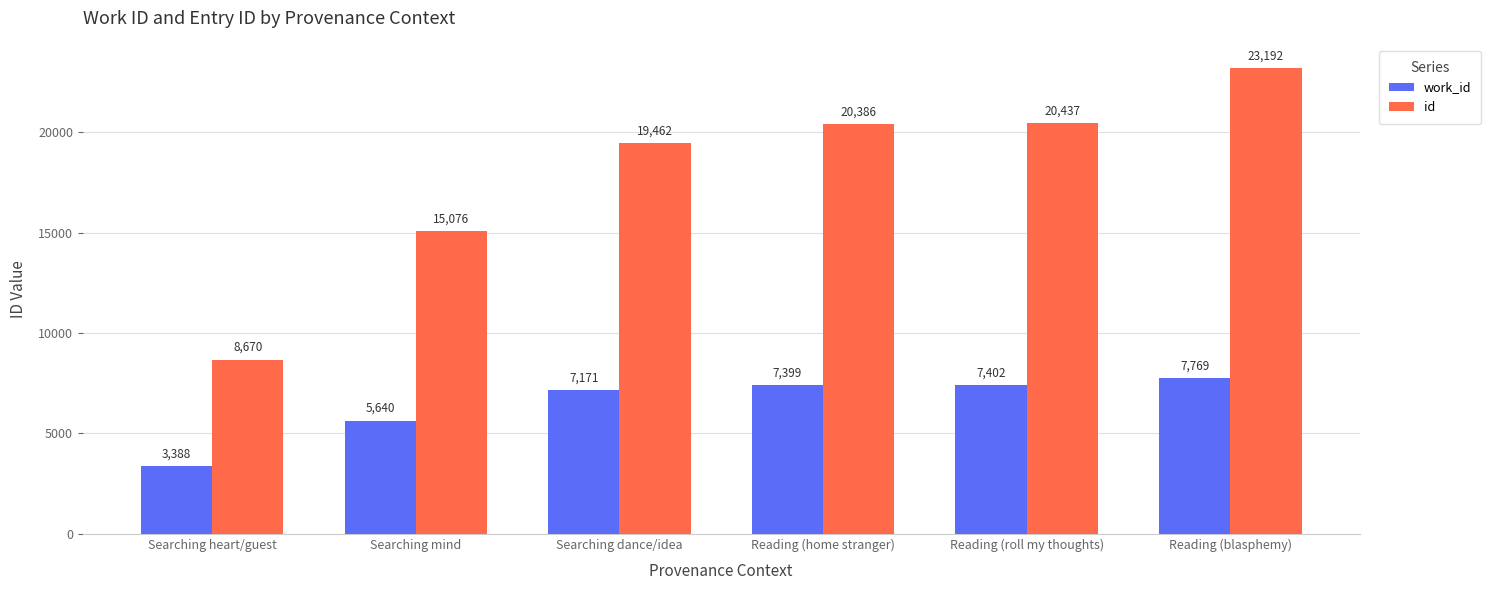

Is the value of id at Reading (blasphemy) greater than the value of work_id at Reading (blasphemy)?

Yes